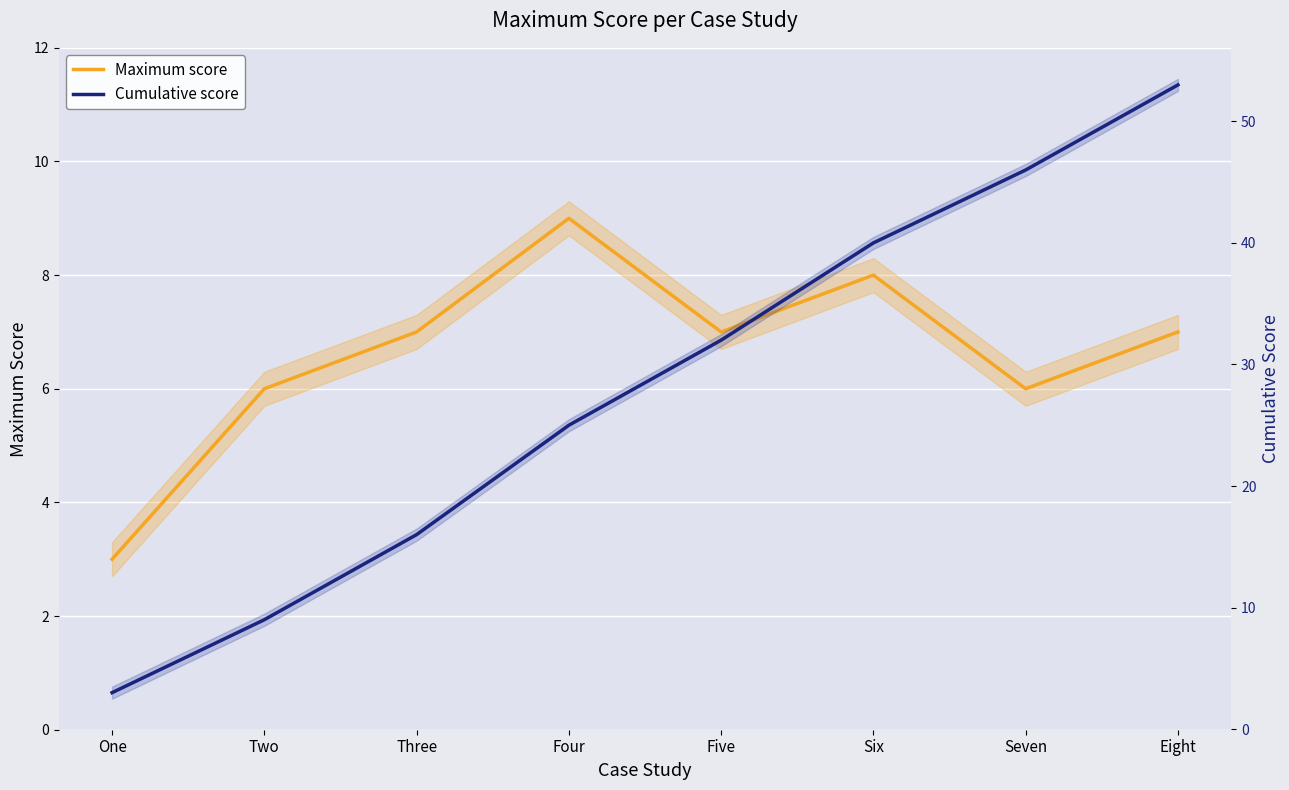

What is the highest value of the Maximum score series?

9